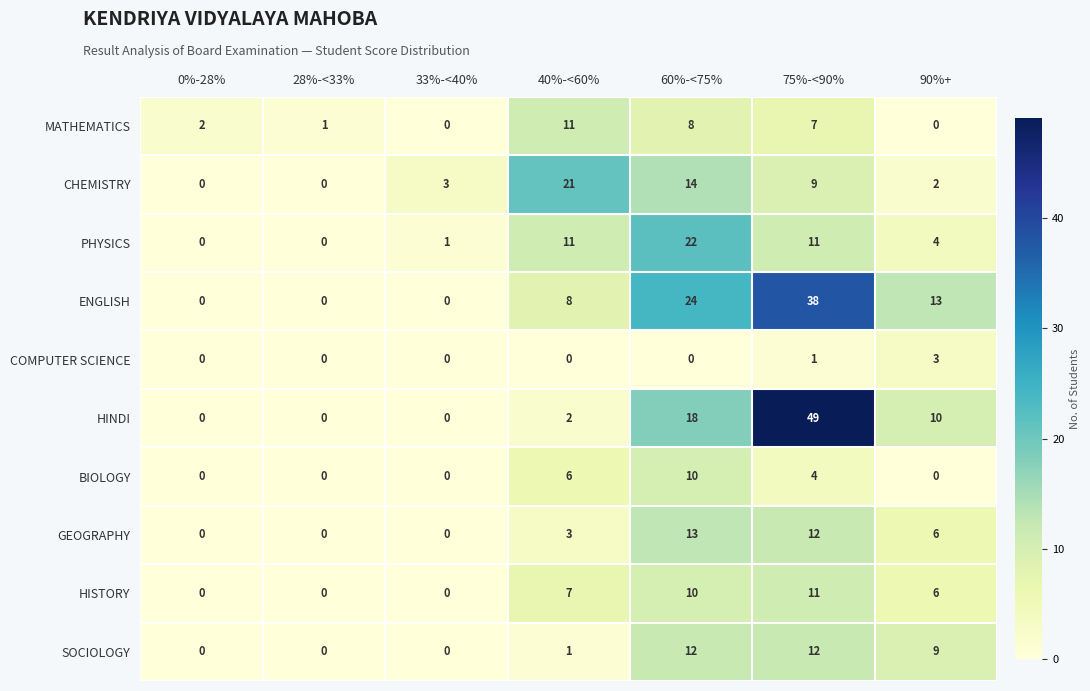

Read the PHYSICS value at 90%+.

4